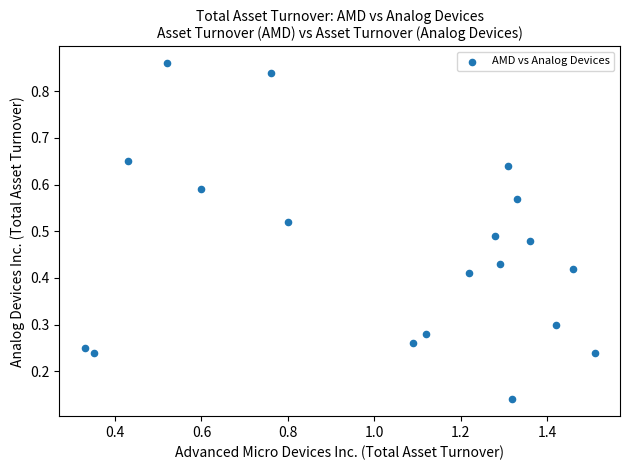

What is the range of X values (max minus min)?

1.2